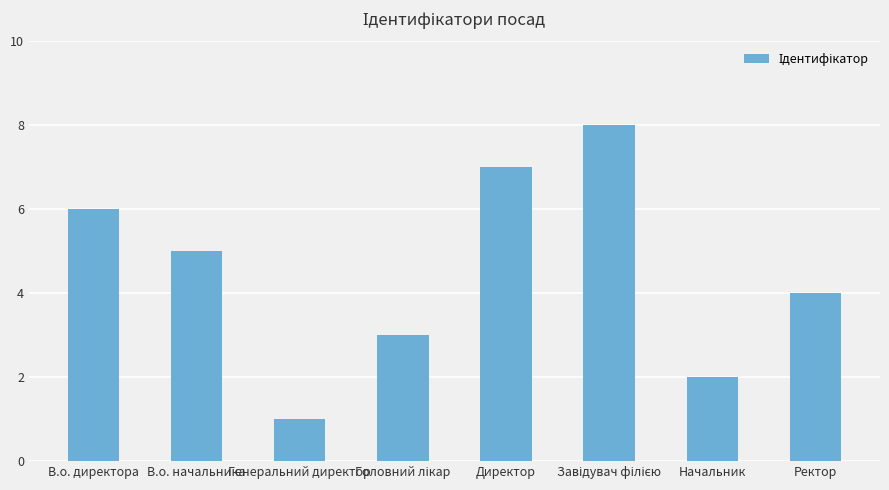

Count the values in the range 3 to 7.

5